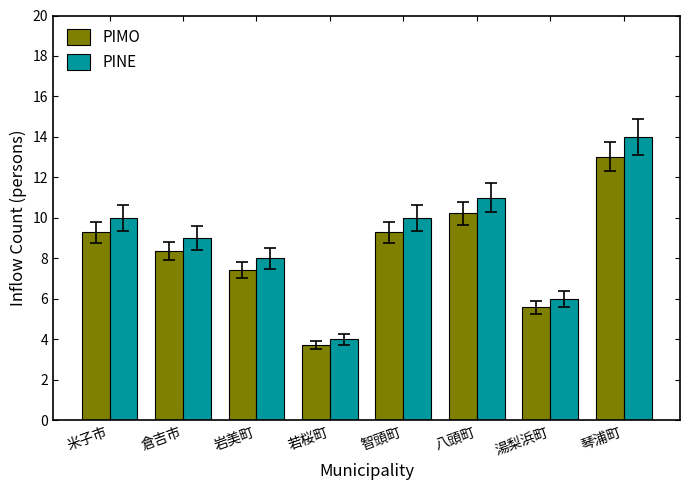

The PIMO series shows 8.4 at 倉吉市. True or false?

True